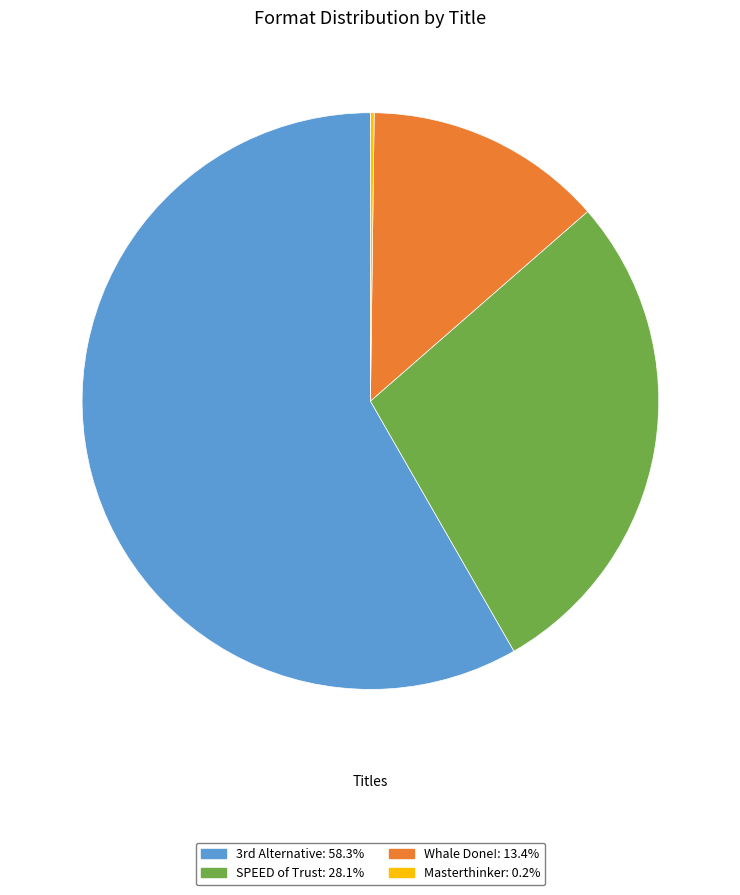

Is there a majority slice in this chart?

Yes